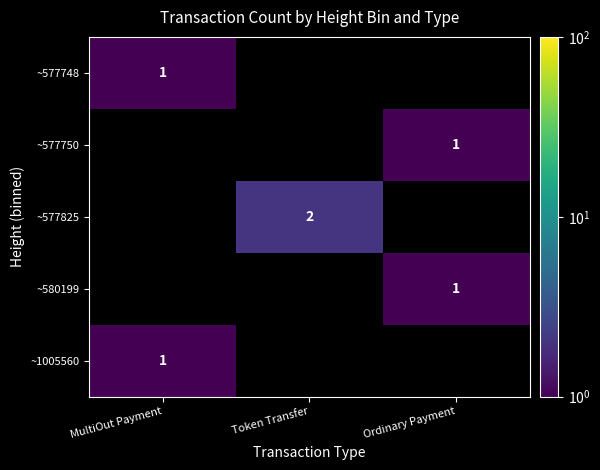

True or false: ~577825 has a value of 2.9 at Token Transfer.

False